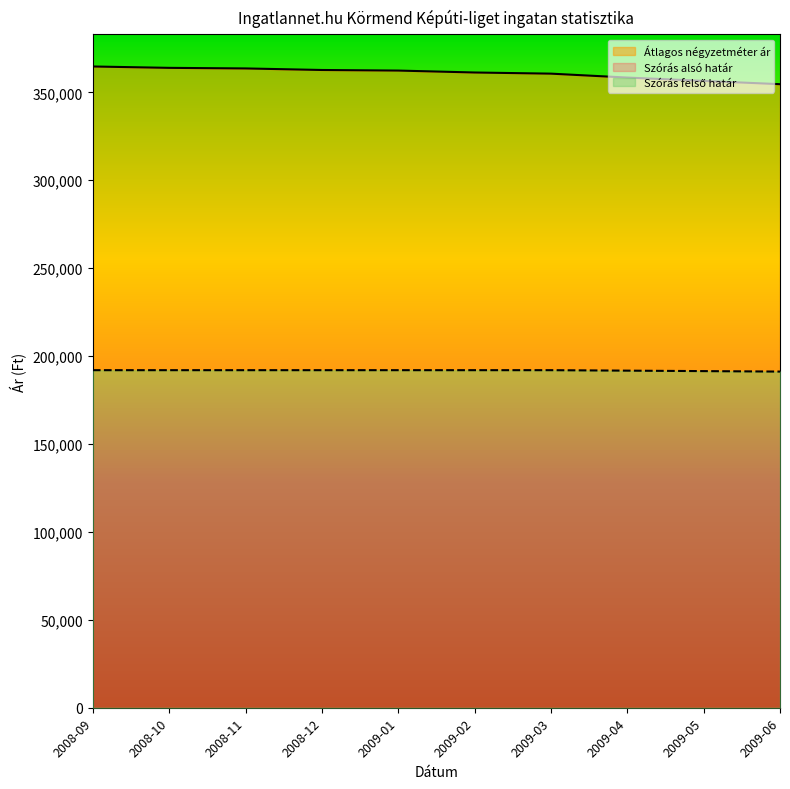

At which label does Szórás alsó határ first exceed 362408?

2008-09